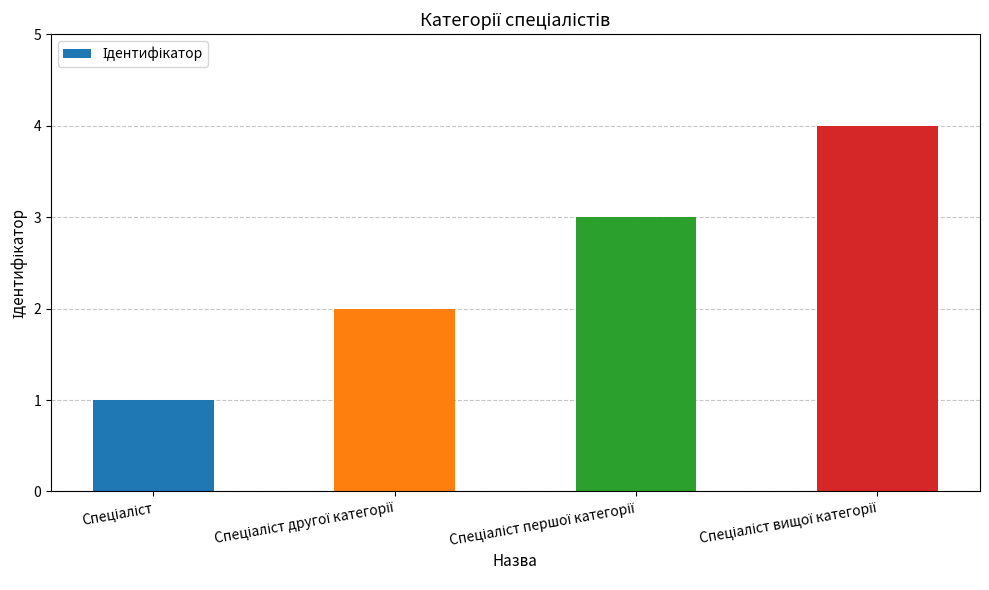

What is the maximum value shown in the chart?

4